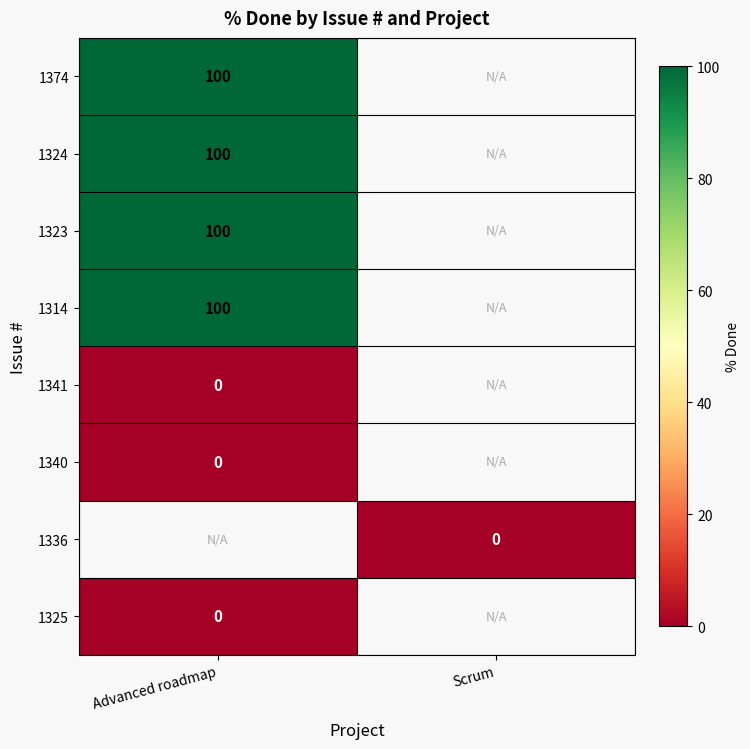

The value of 1314 at Advanced roadmap is 132. True or false?

False